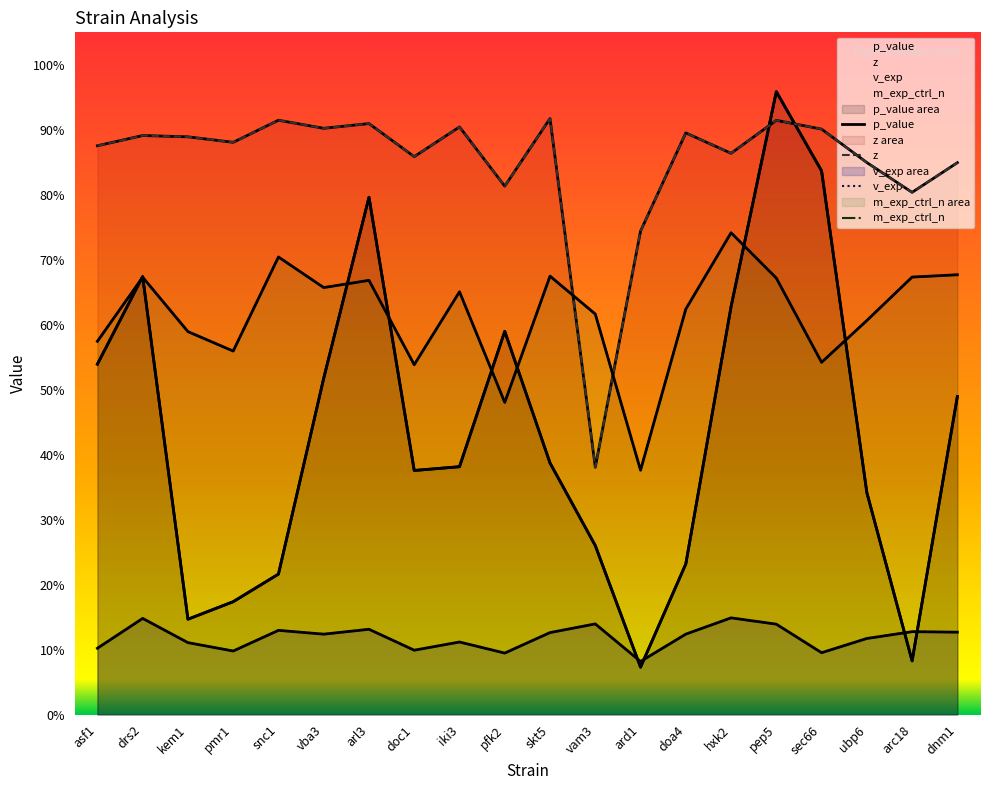

Reading left to right, list all the values displayed in this chart.

p_value: asf1=0.5	drs2=0.7	kem1=0.1	pmr1=0.2	snc1=0.2	vba3=0.5	arl3=0.8	doc1=0.4	iki3=0.4	pfk2=0.6	skt5=0.4	vam3=0.3	ard1=0.1	doa4=0.2	hxk2=0.6	pep5=1.0	sec66=0.8	ubp6=0.3	arc18=0.1	dnm1=0.5
z: asf1=0.9	drs2=0.9	kem1=0.9	pmr1=0.9	snc1=0.9	vba3=0.9	arl3=0.9	doc1=0.9	iki3=0.9	pfk2=0.8	skt5=0.9	vam3=0.4	ard1=0.7	doa4=0.9	hxk2=0.9	pep5=0.9	sec66=0.9	ubp6=0.8	arc18=0.8	dnm1=0.8
v_exp: asf1=0.1	drs2=0.1	kem1=0.1	pmr1=0.1	snc1=0.1	vba3=0.1	arl3=0.1	doc1=0.1	iki3=0.1	pfk2=0.1	skt5=0.1	vam3=0.1	ard1=0.1	doa4=0.1	hxk2=0.1	pep5=0.1	sec66=0.1	ubp6=0.1	arc18=0.1	dnm1=0.1
m_exp_ctrl_n: asf1=0.6	drs2=0.7	kem1=0.6	pmr1=0.6	snc1=0.7	vba3=0.7	arl3=0.7	doc1=0.5	iki3=0.7	pfk2=0.5	skt5=0.7	vam3=0.6	ard1=0.4	doa4=0.6	hxk2=0.7	pep5=0.7	sec66=0.5	ubp6=0.6	arc18=0.7	dnm1=0.7